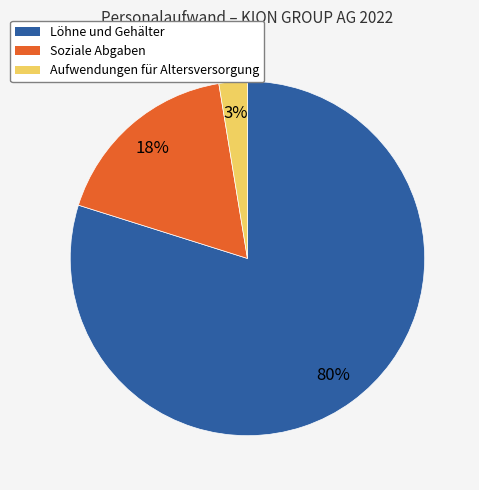

What percentage is the Soziale Abgaben slice, to the nearest percent?

18%